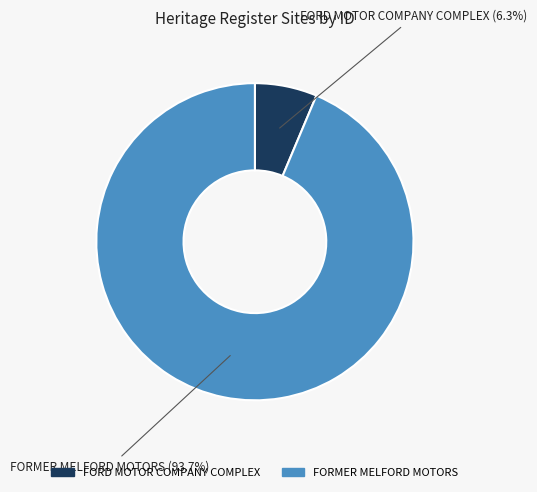

Between FORMER MELFORD MOTORS and FORD MOTOR COMPANY COMPLEX, which is larger?

FORMER MELFORD MOTORS